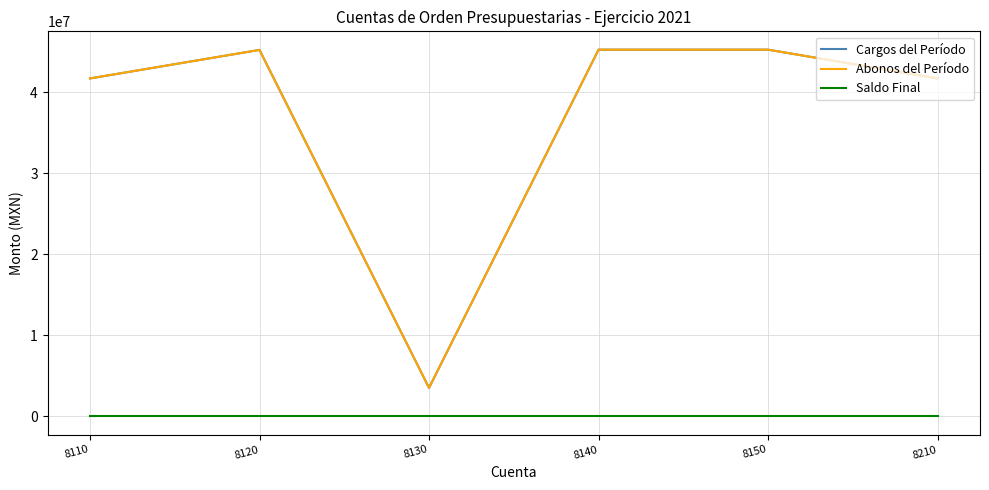

List the labels in order of Cargos del Período value, smallest first.

8130, 8110, 8210, 8120, 8140, 8150